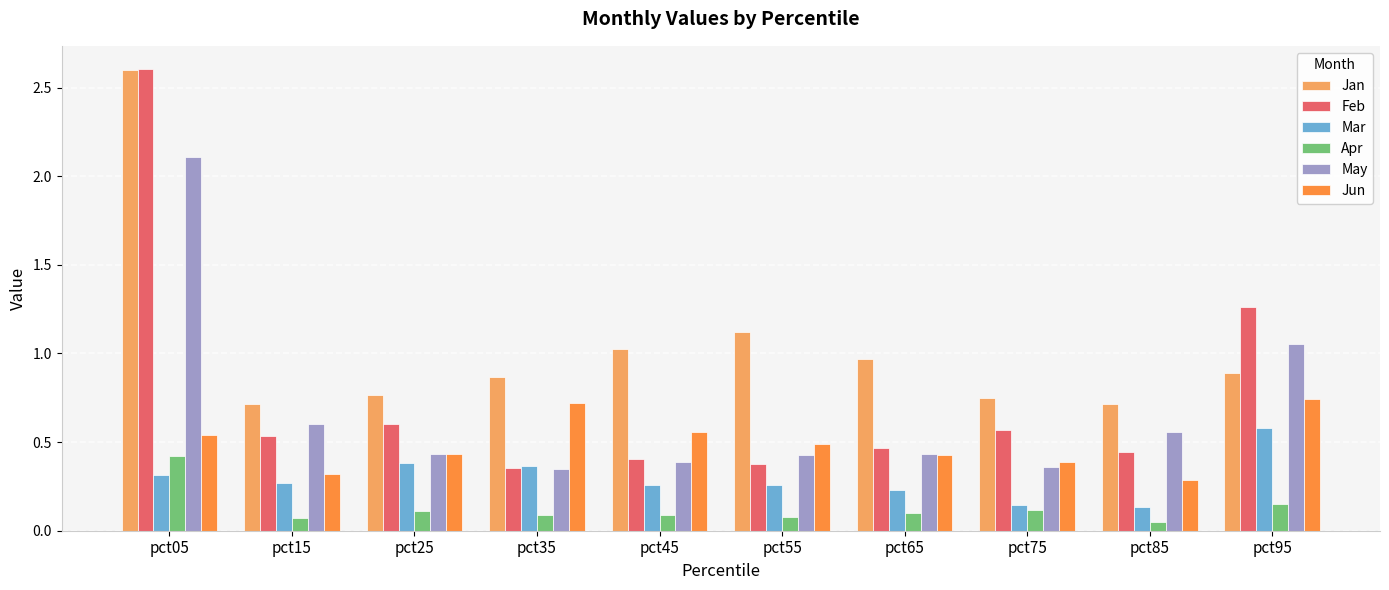

Count the Jun values in the range 0 to 1.

10